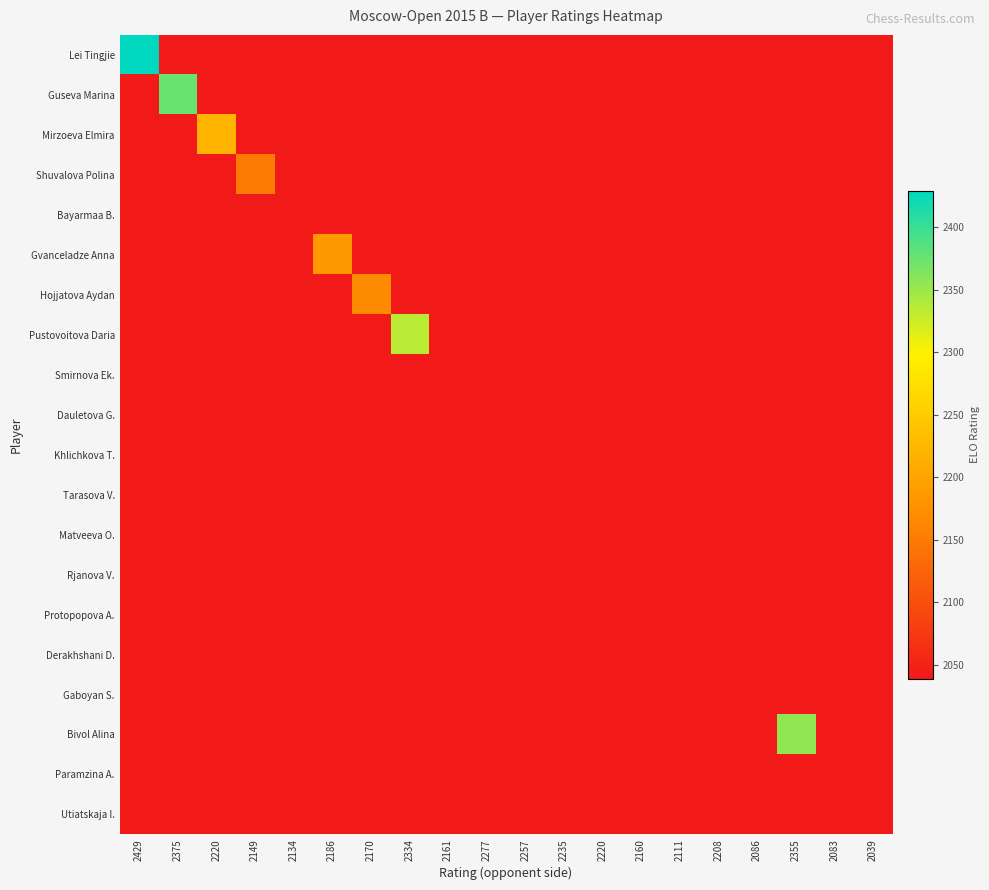

Rank the series at 2208 from highest to lowest value.

Lei Tingjie, Guseva Marina, Mirzoeva Elmira, Shuvalova Polina, Bayarmaa B., Gvanceladze Anna, Hojjatova Aydan, Pustovoitova Daria, Smirnova Ek., Dauletova G., Khlichkova T., Tarasova V., Matveeva O., Rjanova V., Protopopova A., Derakhshani D., Gaboyan S., Bivol Alina, Paramzina A., Utiatskaja I.